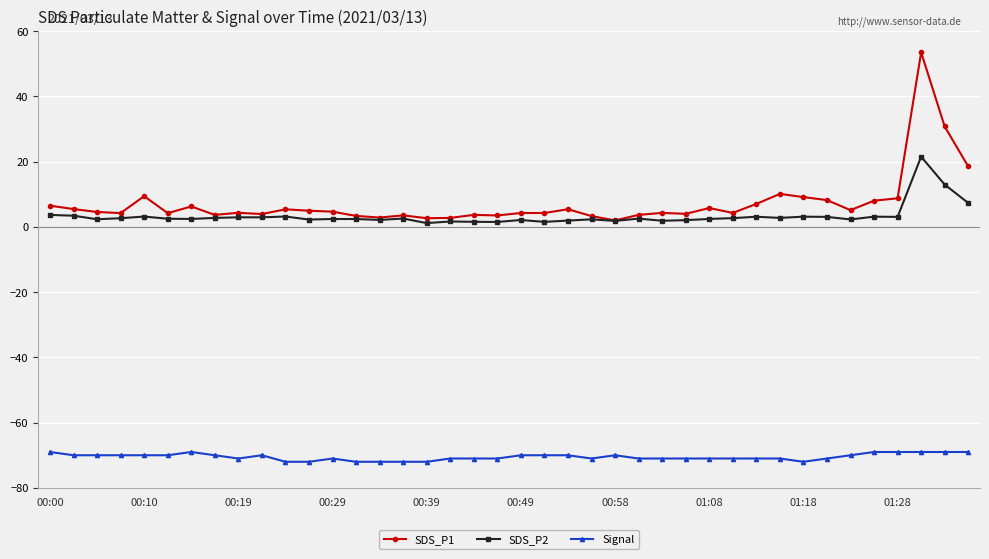

Which series has the widest spread of values?

SDS_P1